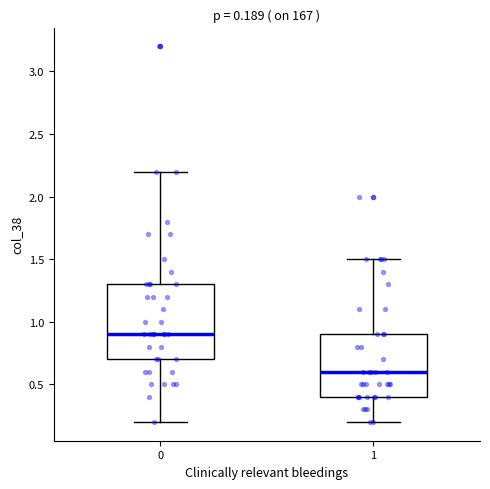

Which box is the tallest, from its lower edge to its upper edge?

0